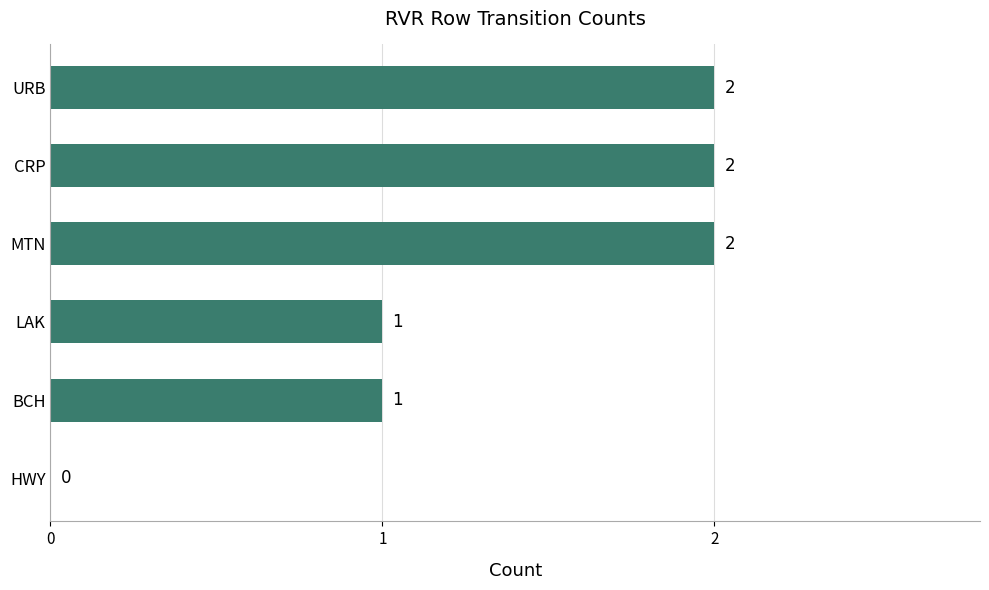

Reading bottom to top, transcribe all the data shown in this chart.

HWY=0	BCH=1	LAK=1	MTN=2	CRP=2	URB=2